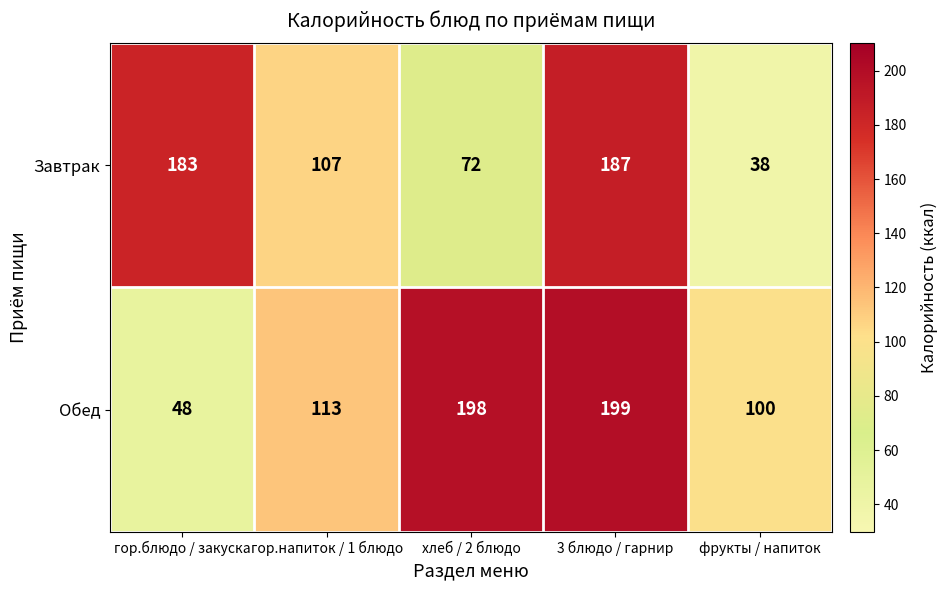

Which series changed the most between гор.напиток / 1 блюдо and фрукты / напиток?

Завтрак